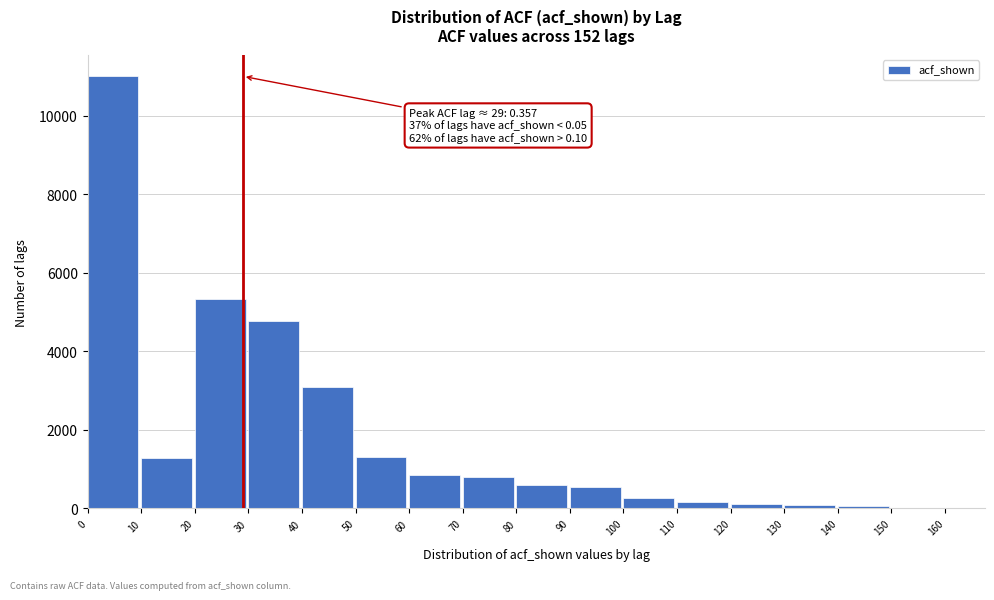

Which range on the x-axis has the tallest bar?

0 to 10